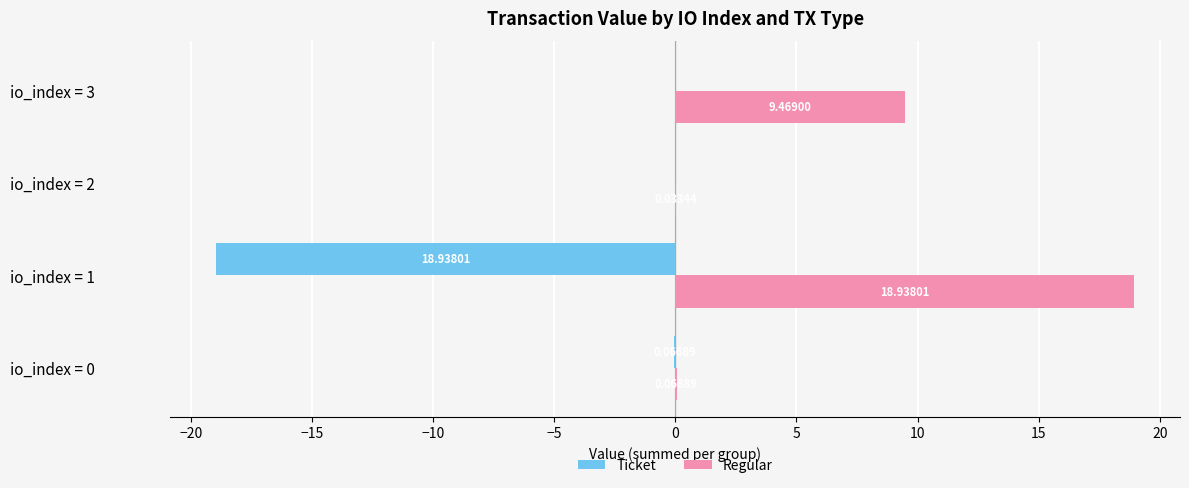

Which series changed the most between io_index = 2 and io_index = 3?

Regular